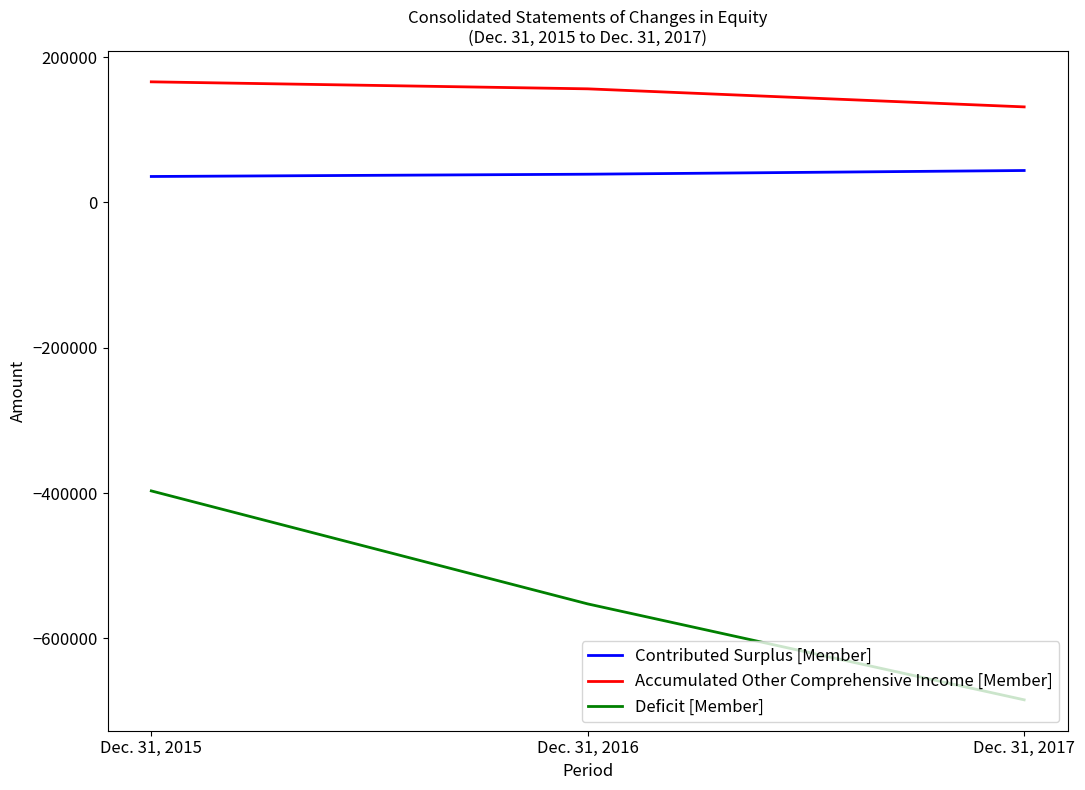

At which category does the chart reach its minimum across all series?

Dec. 31, 2017